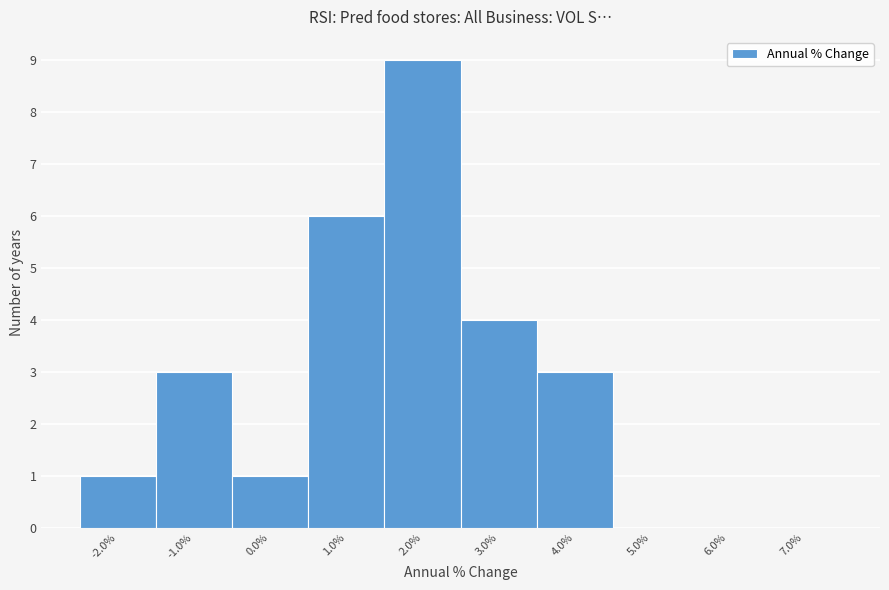

How tall is the bar that spans -2.5 to -1.5 on the x-axis? The values are not printed on the chart, so give them approximately, as read against the axis.

1